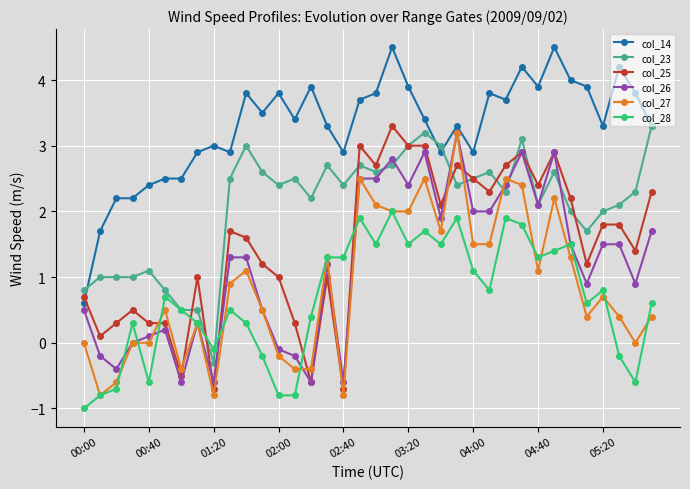

What is the value of the col_14 point at the 18th from the left?

3.7